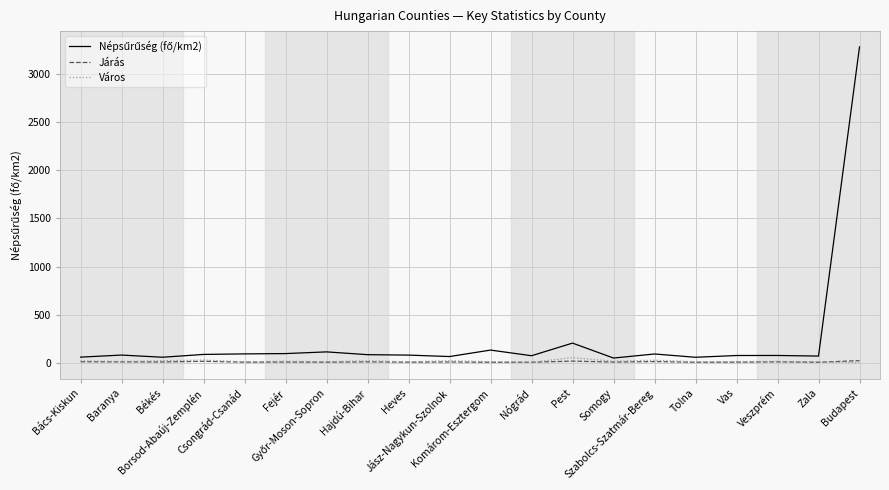

How many lines are shown in the chart?

3